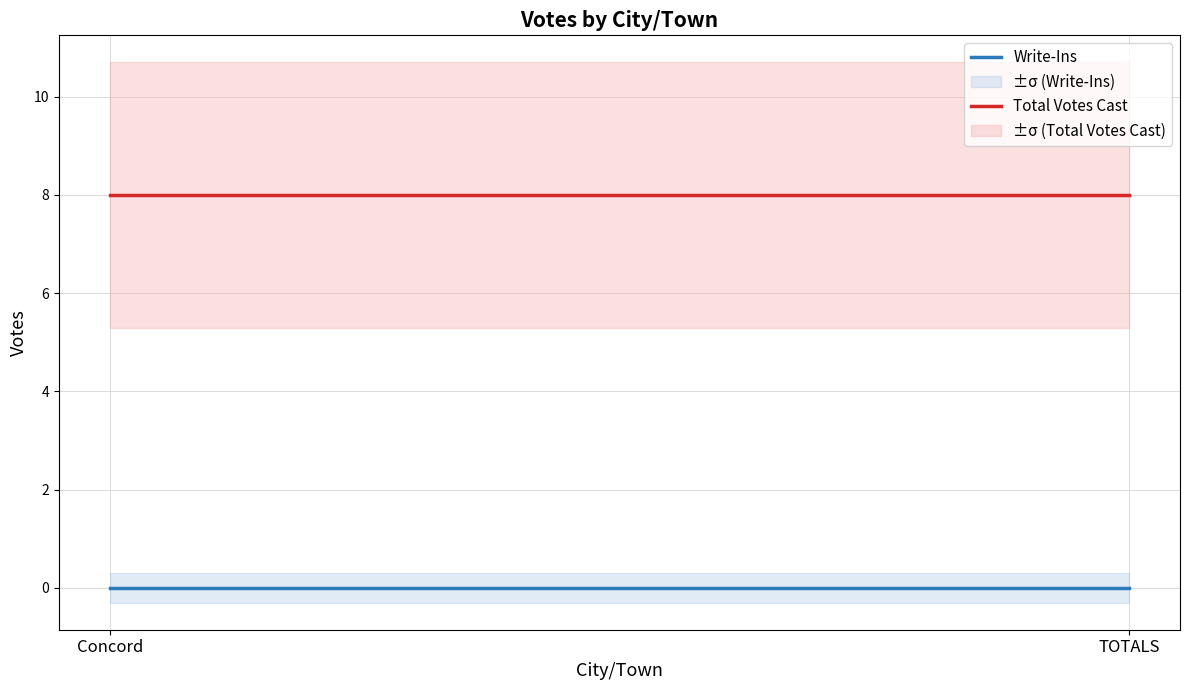

What is the label of the 2nd point from the left?

TOTALS